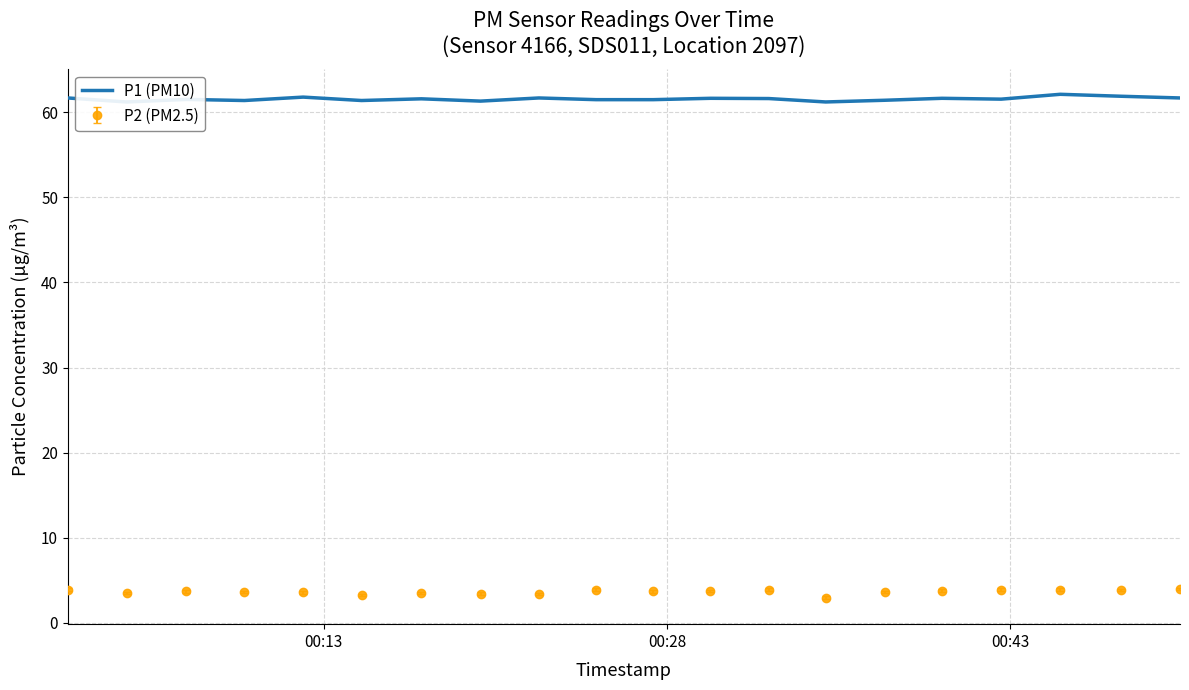

True or false: there are more than 2 points higher than both neighbors.

True